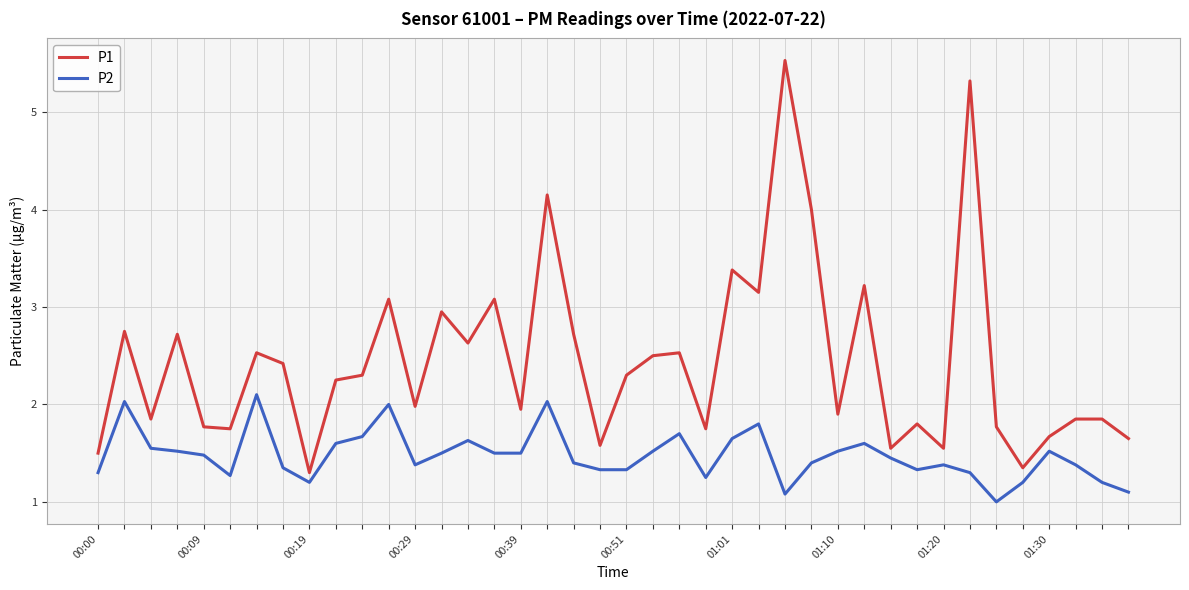

How many categories are shown in the chart?

40